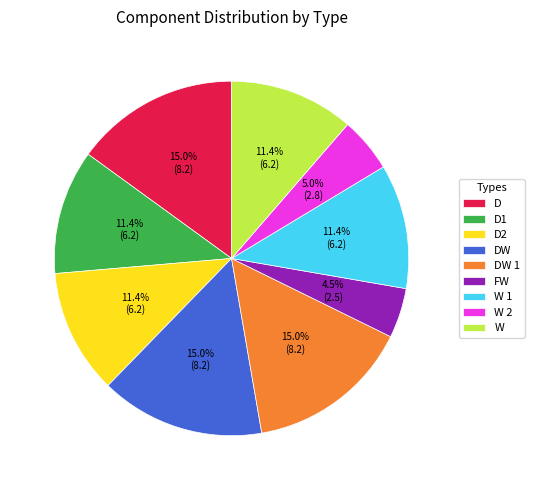

True or false: D1 accounts for 1% of the total.

False